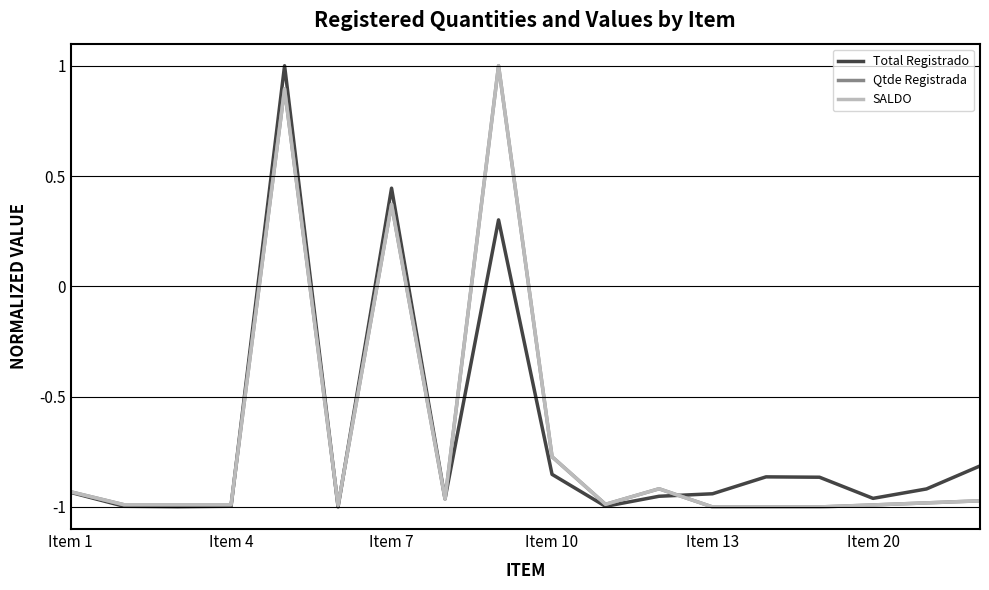

Does the chart display data point markers on the line(s)?

No